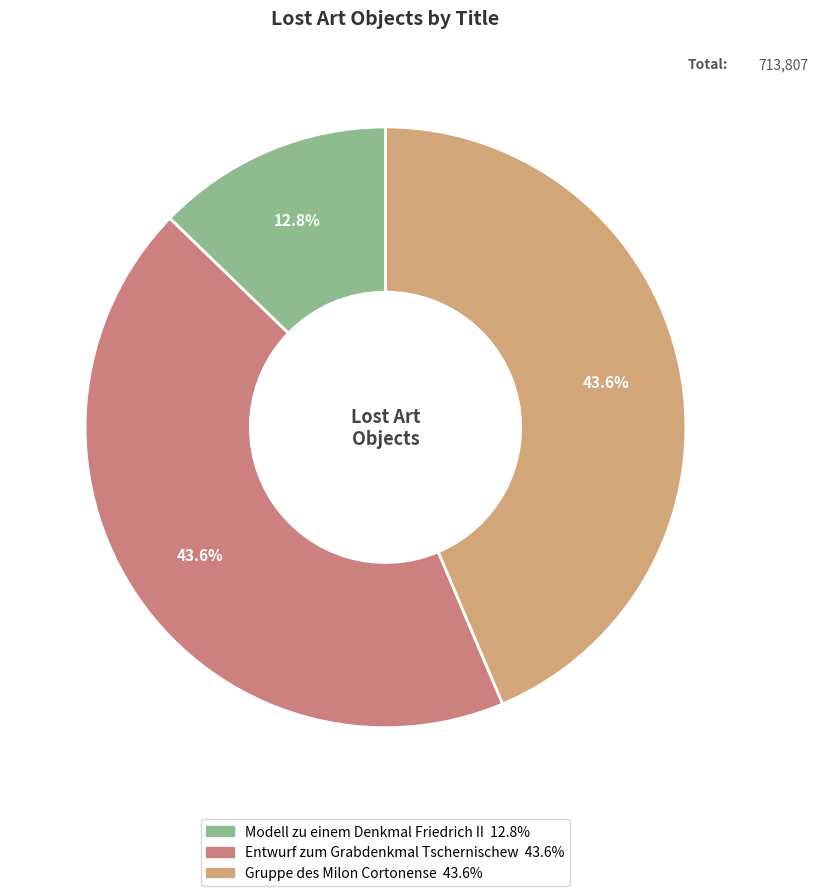

Is there a majority slice in this chart?

No